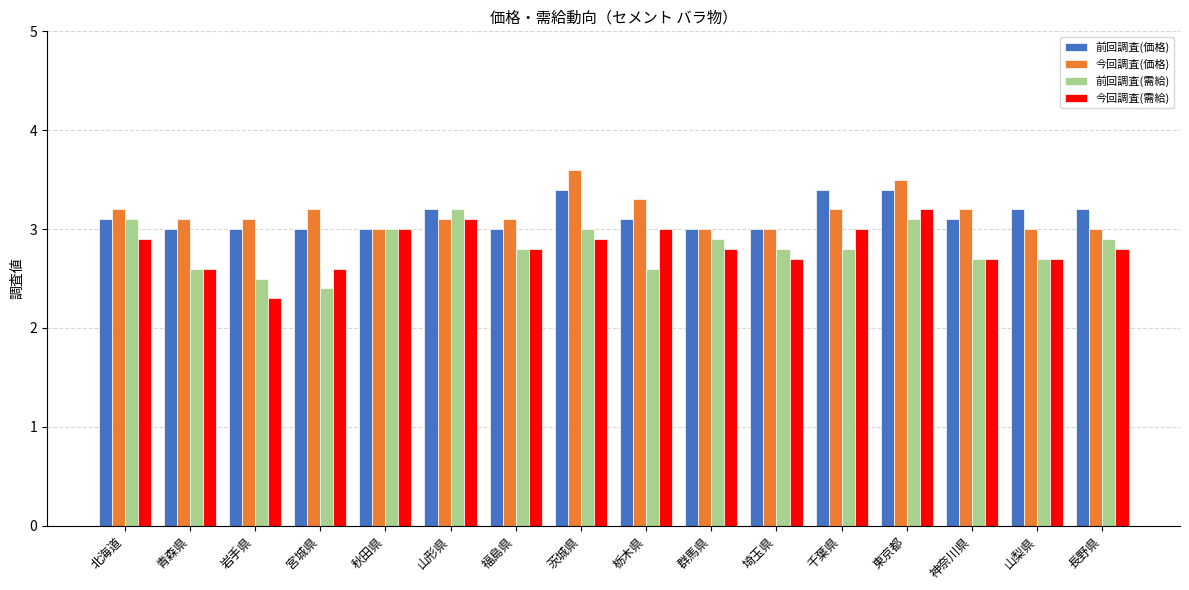

Between 宮城県 and 神奈川県, which series saw the biggest shift?

前回調査(需給)